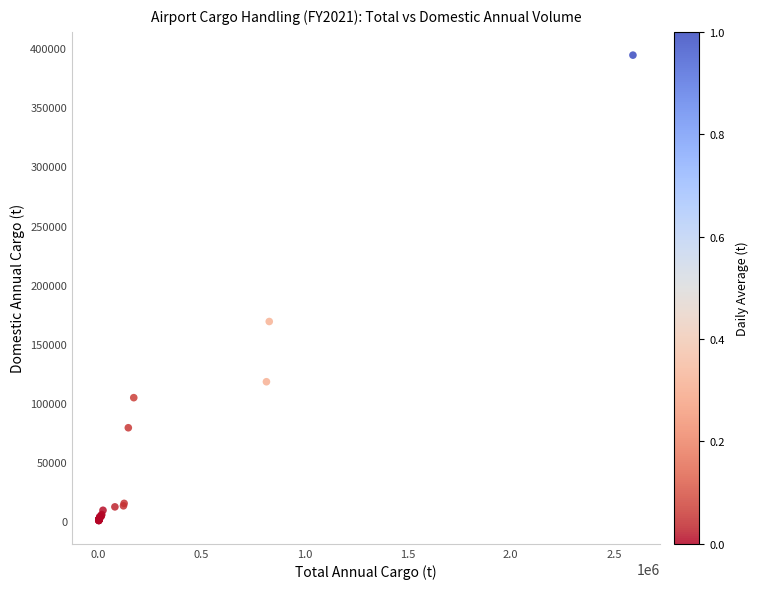

What Y value in the scatter plot is closest to 197357?

168914